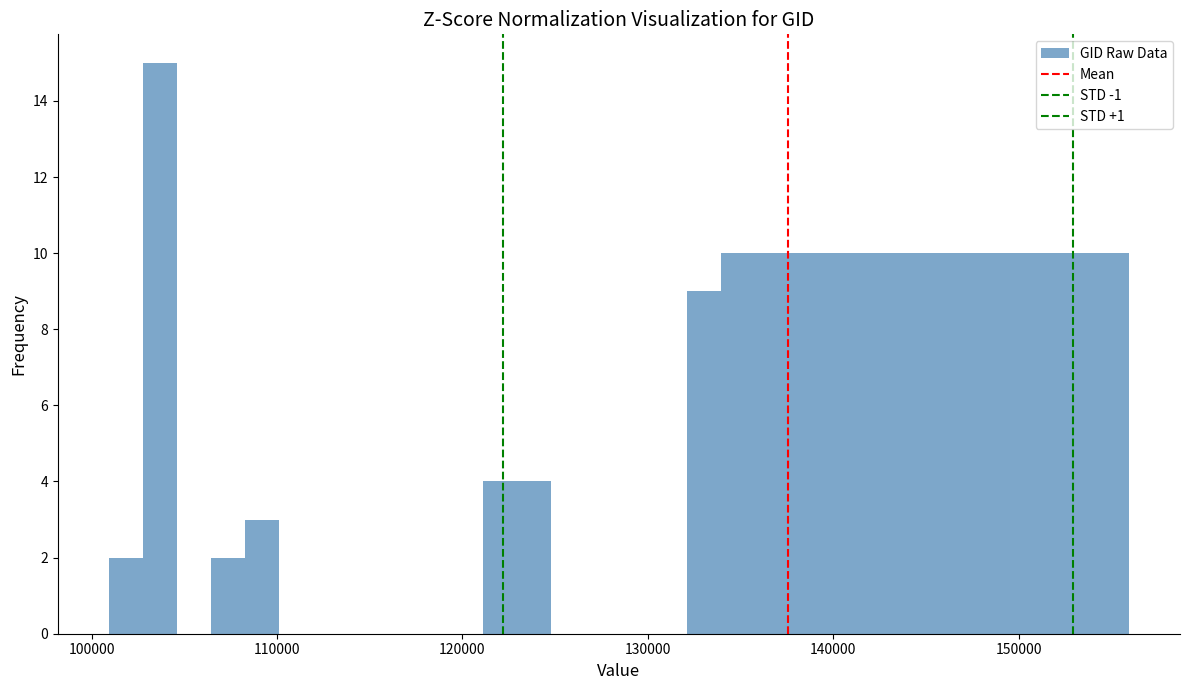

Read against the x-axis, roughly where is the centre of the tallest bar?

104000